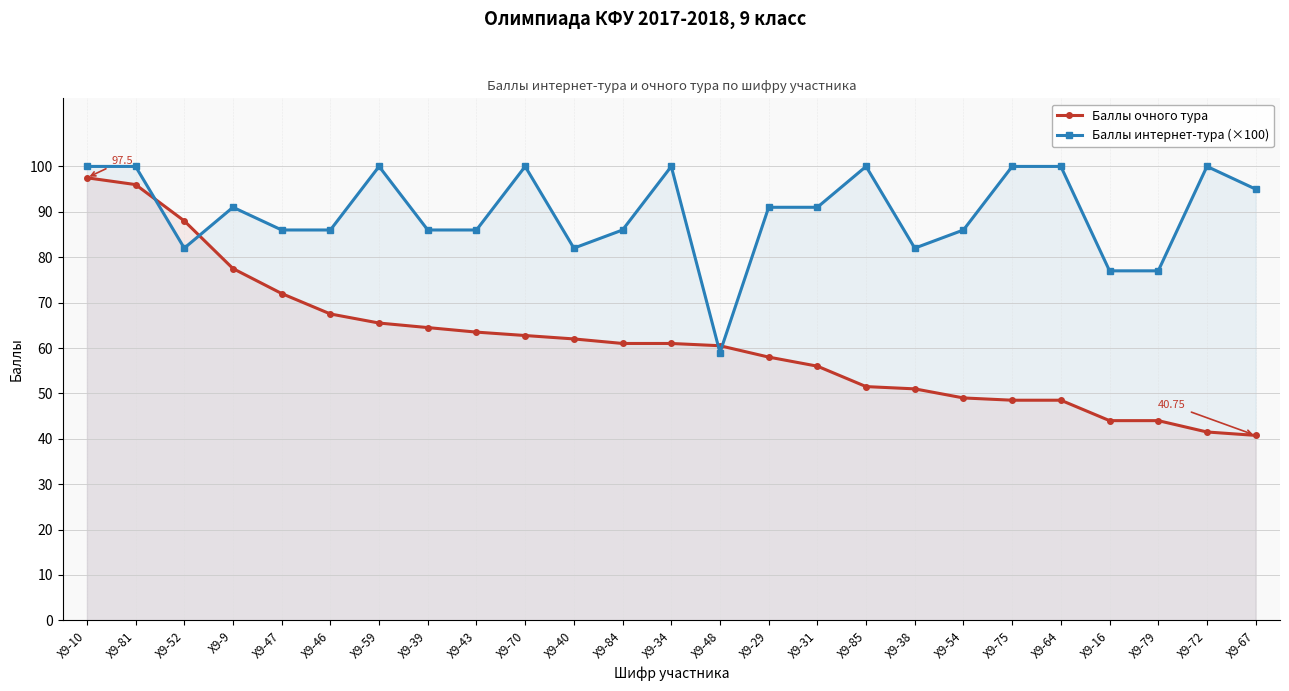

Is it true that Баллы очного тура equals 79.0 at Х9-75?

False